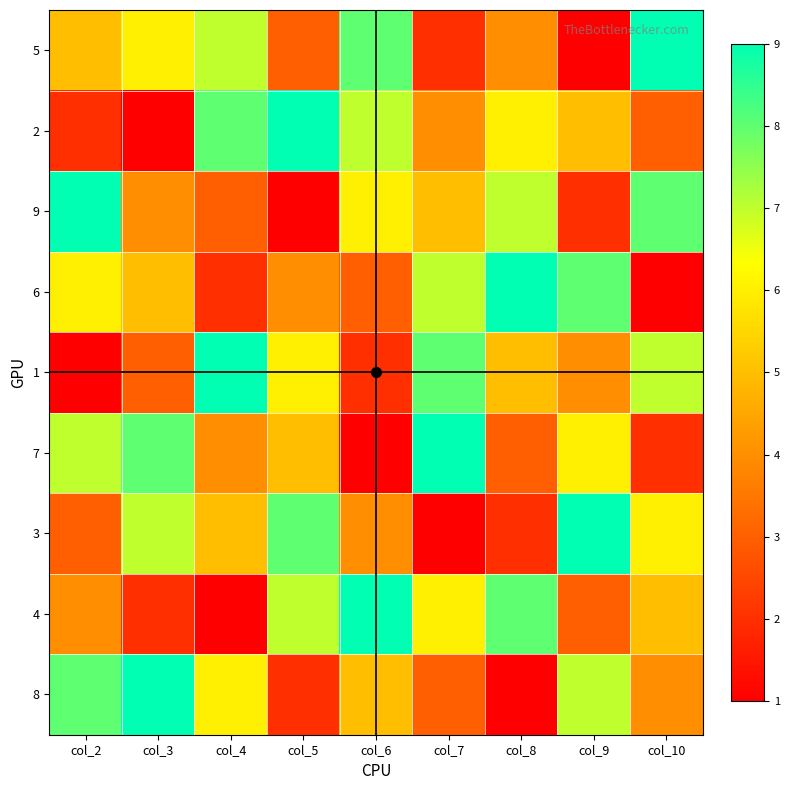

Reading left to right, list all the values displayed in this chart.

5: col_2=5	col_3=6	col_4=7	col_5=3	col_6=8	col_7=2	col_8=4	col_9=1	col_10=9
2: col_2=2	col_3=1	col_4=8	col_5=9	col_6=7	col_7=4	col_8=6	col_9=5	col_10=3
9: col_2=9	col_3=4	col_4=3	col_5=1	col_6=6	col_7=5	col_8=7	col_9=2	col_10=8
6: col_2=6	col_3=5	col_4=2	col_5=4	col_6=3	col_7=7	col_8=9	col_9=8	col_10=1
1: col_2=1	col_3=3	col_4=9	col_5=6	col_6=2	col_7=8	col_8=5	col_9=4	col_10=7
7: col_2=7	col_3=8	col_4=4	col_5=5	col_6=1	col_7=9	col_8=3	col_9=6	col_10=2
3: col_2=3	col_3=7	col_4=5	col_5=8	col_6=4	col_7=1	col_8=2	col_9=9	col_10=6
4: col_2=4	col_3=2	col_4=1	col_5=7	col_6=9	col_7=6	col_8=8	col_9=3	col_10=5
8: col_2=8	col_3=9	col_4=6	col_5=2	col_6=5	col_7=3	col_8=1	col_9=7	col_10=4